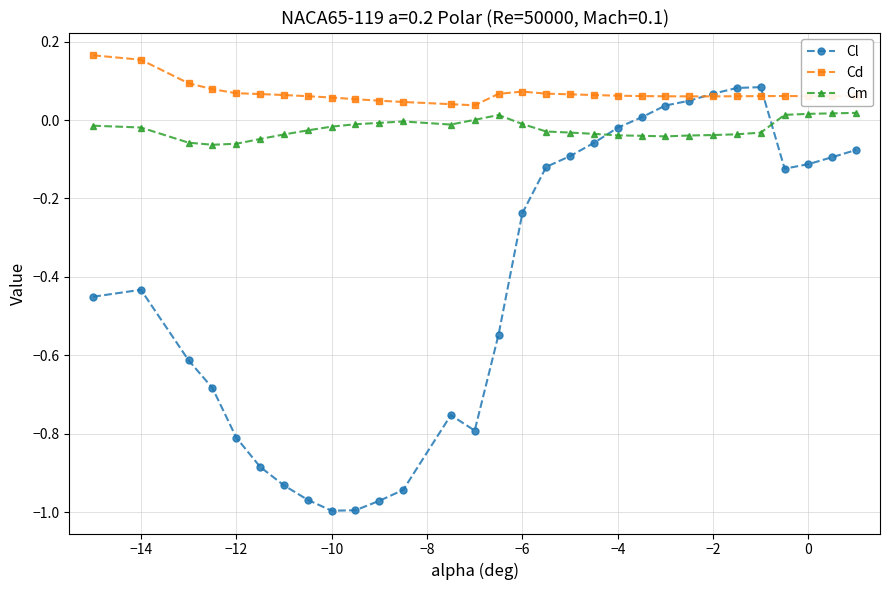

True or false: Cl has more than 1 interior local peaks.

True